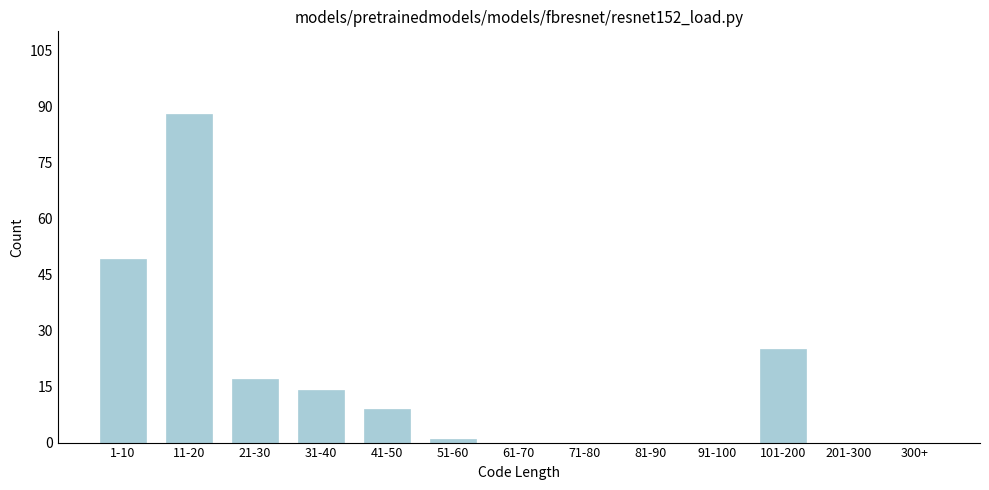

Reading left to right, transcribe all the data shown in this chart.

1-10=49	11-20=88	21-30=17	31-40=14	41-50=9	51-60=1	61-70=0	71-80=0	81-90=0	91-100=0	101-200=25	201-300=0	300+=0